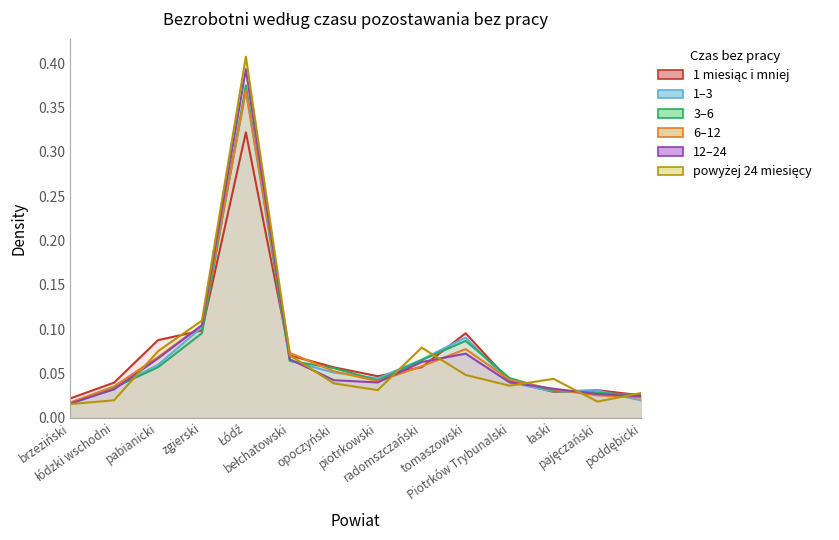

Reading left to right, what are all the values shown in this chart?

1 miesiąc i mniej: 0.0	0.0	0.1	0.1	0.3	0.1	0.1	0.0	0.1	0.1	0.0	0.0	0.0	0.0
1–3: 0.0	0.0	0.1	0.1	0.4	0.1	0.1	0.0	0.1	0.1	0.0	0.0	0.0	0.0
3–6: 0.0	0.0	0.1	0.1	0.4	0.1	0.1	0.0	0.1	0.1	0.0	0.0	0.0	0.0
6–12: 0.0	0.0	0.1	0.1	0.4	0.1	0.1	0.0	0.1	0.1	0.0	0.0	0.0	0.0
12–24: 0.0	0.0	0.1	0.1	0.4	0.1	0.0	0.0	0.1	0.1	0.0	0.0	0.0	0.0
powyżej 24 miesięcy: 0.0	0.0	0.1	0.1	0.4	0.1	0.0	0.0	0.1	0.0	0.0	0.0	0.0	0.0